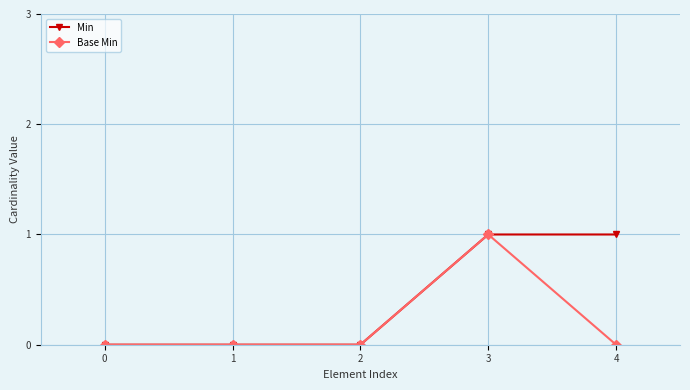

List the series in order of their overall mean, lowest first.

Base Min, Min